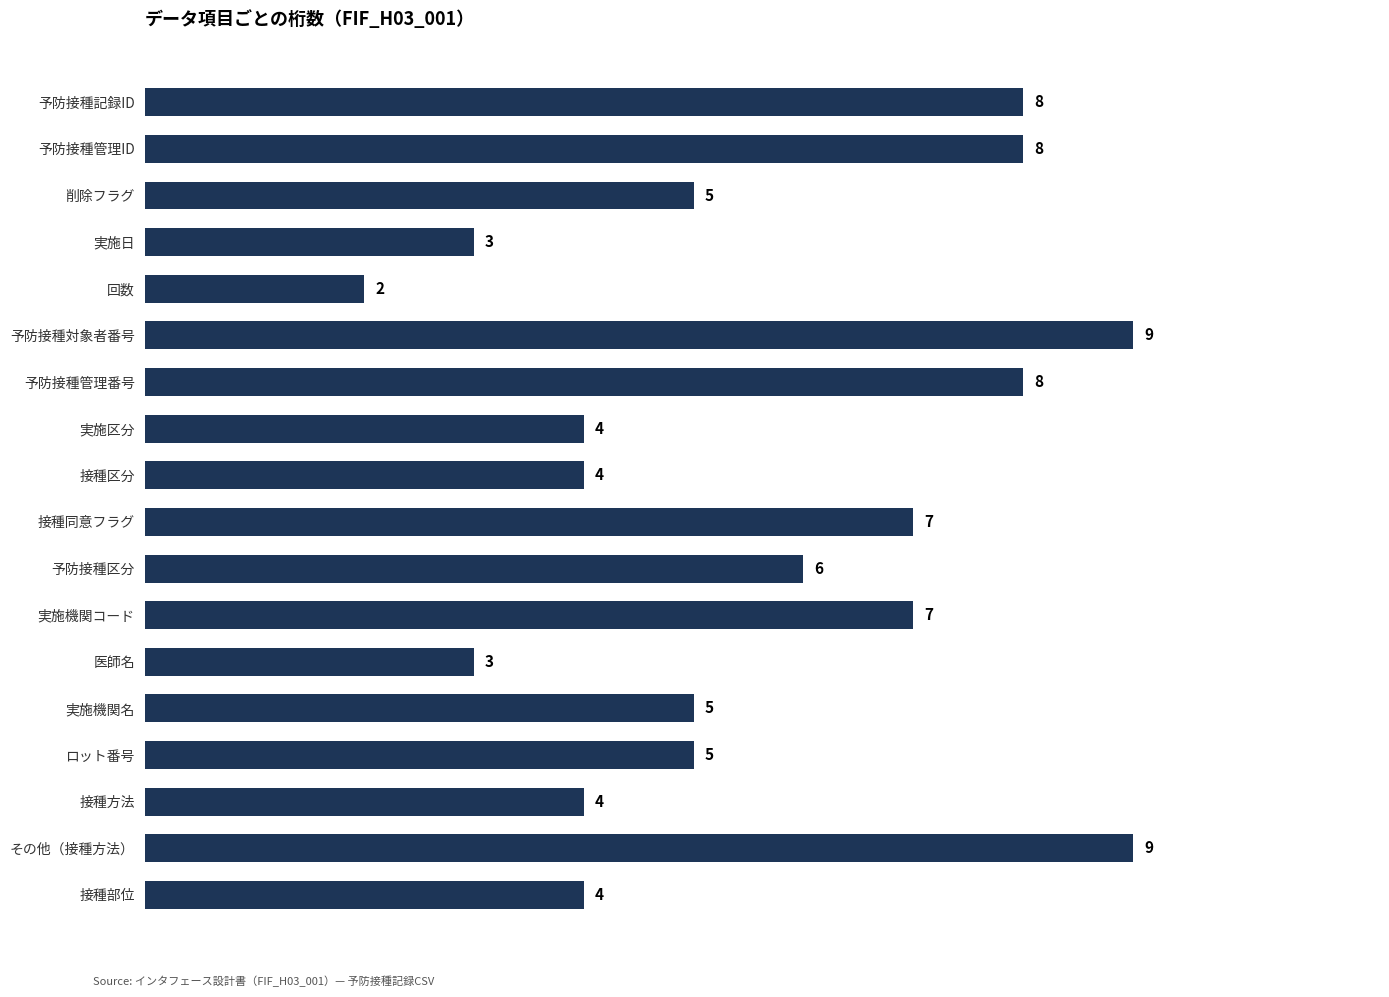

Between 実施機関コード and 削除フラグ, which is larger?

実施機関コード